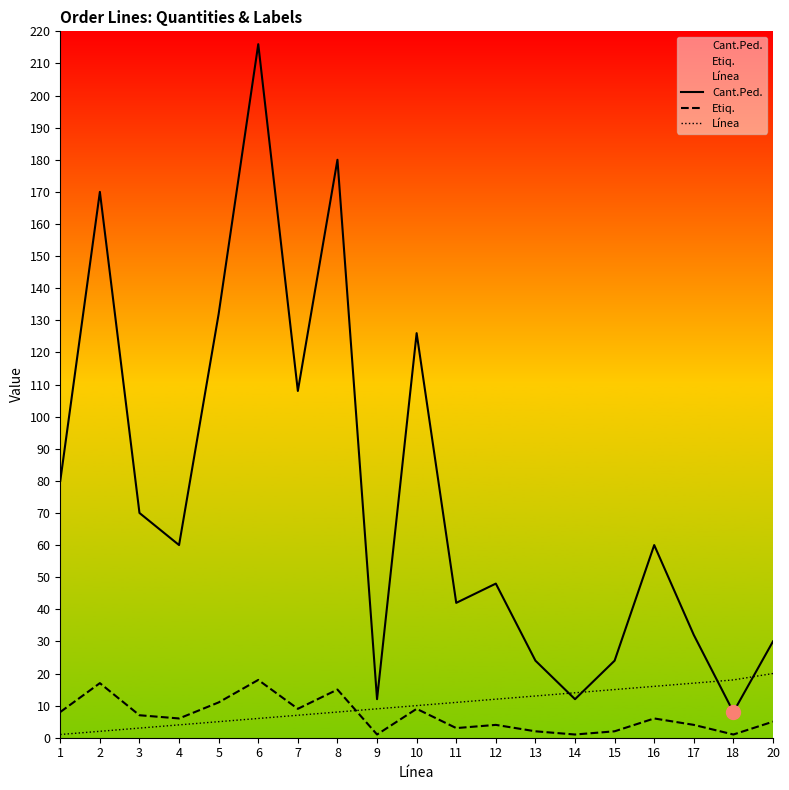

Where is Línea nearest to the value 10?

10